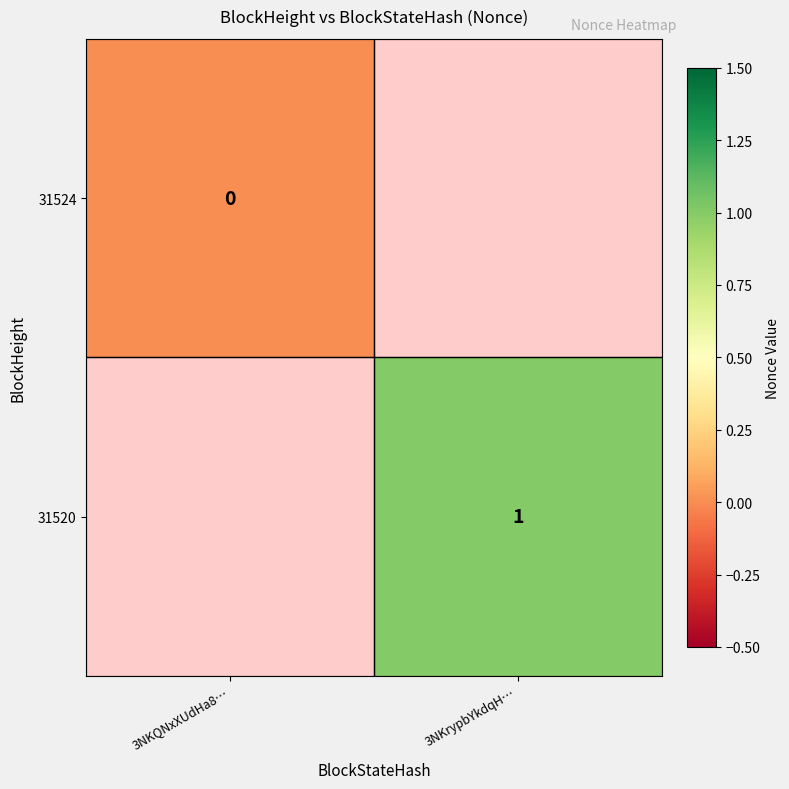

Is the value of 31524 at 3NKQNxXUdHa8… greater than the value of 31520 at 3NKrypbYkdqH…?

No